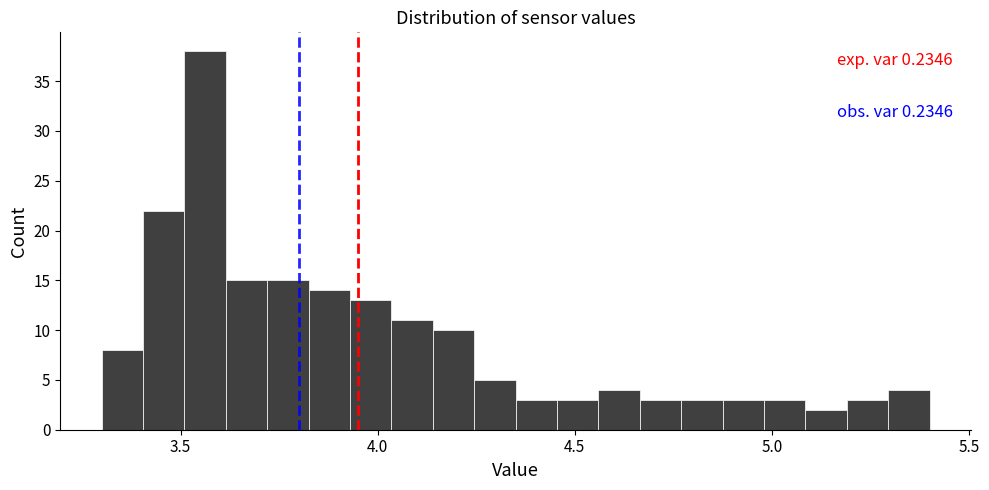

Around what value on the x-axis is the tallest bar? Give the approximate position of its centre, as read against the axis.

3.55